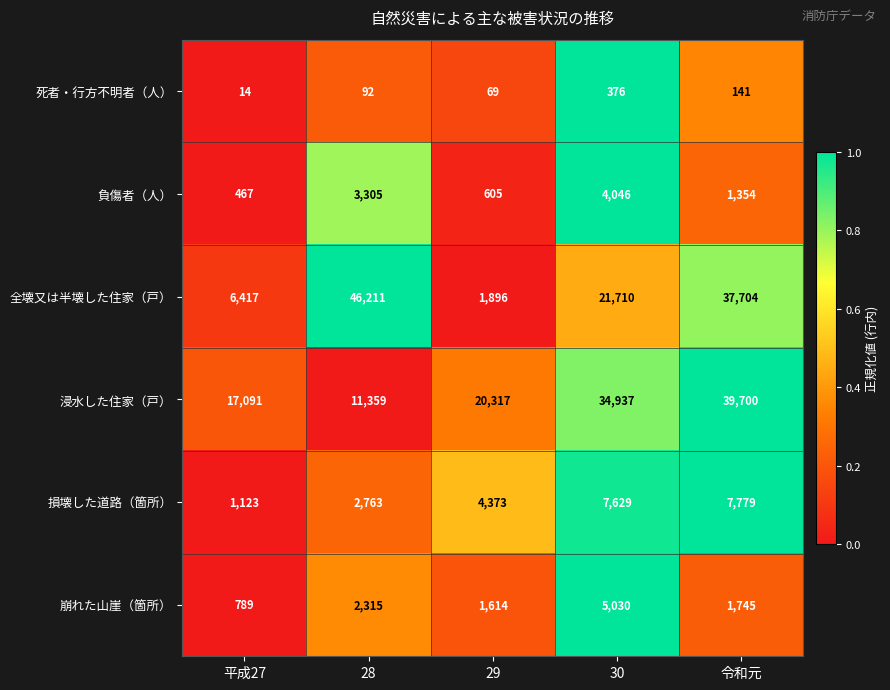

How many data points does each series have?

5